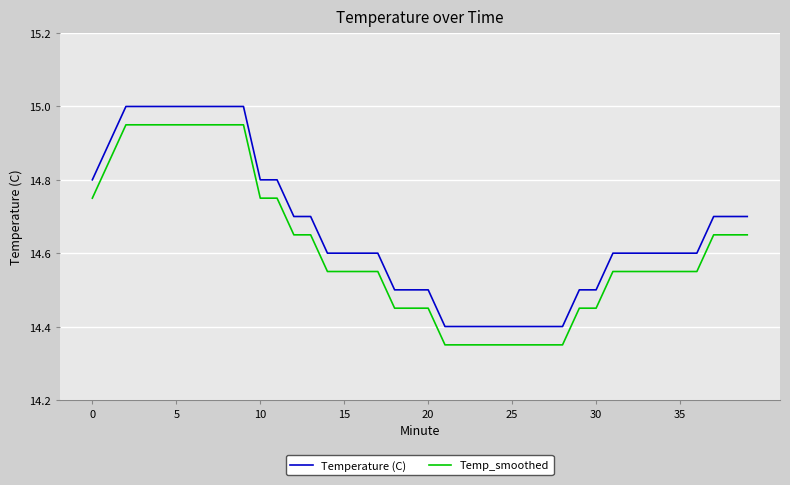

Which series has the largest total across all categories?

Temperature (C)